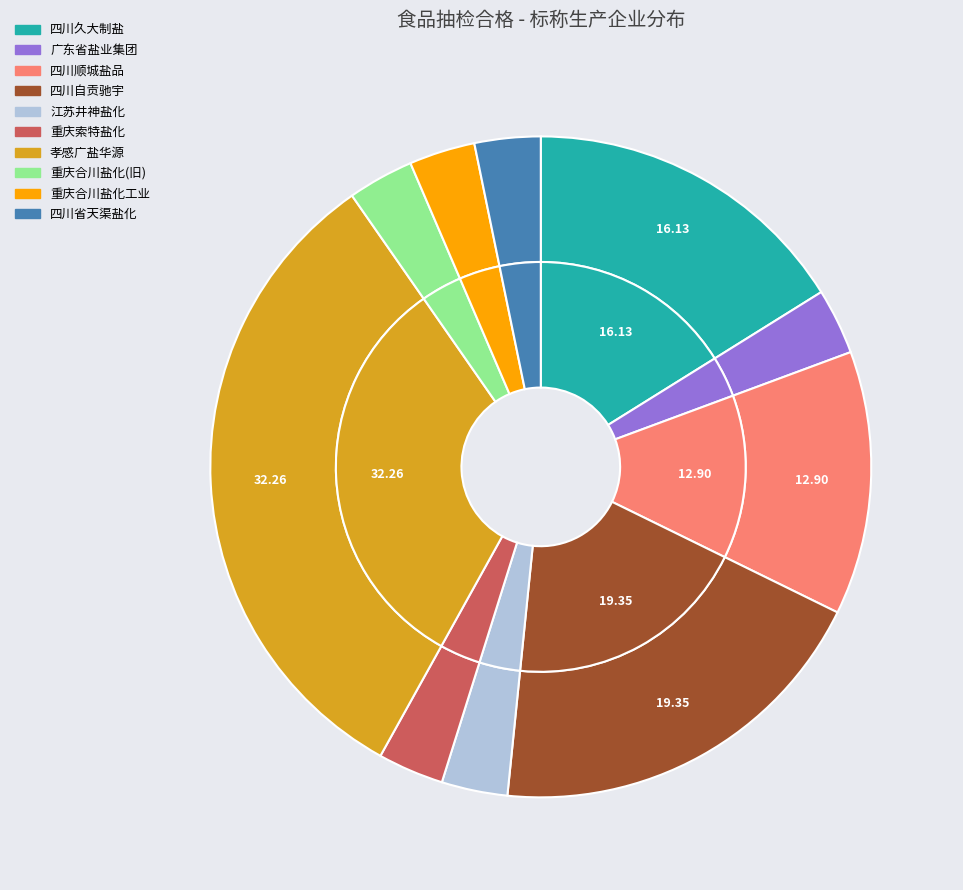

To the nearest percent, what is the combined percentage of 四川顺城盐品股份有限公司 and 江苏井神盐化股份有限公司?

16%